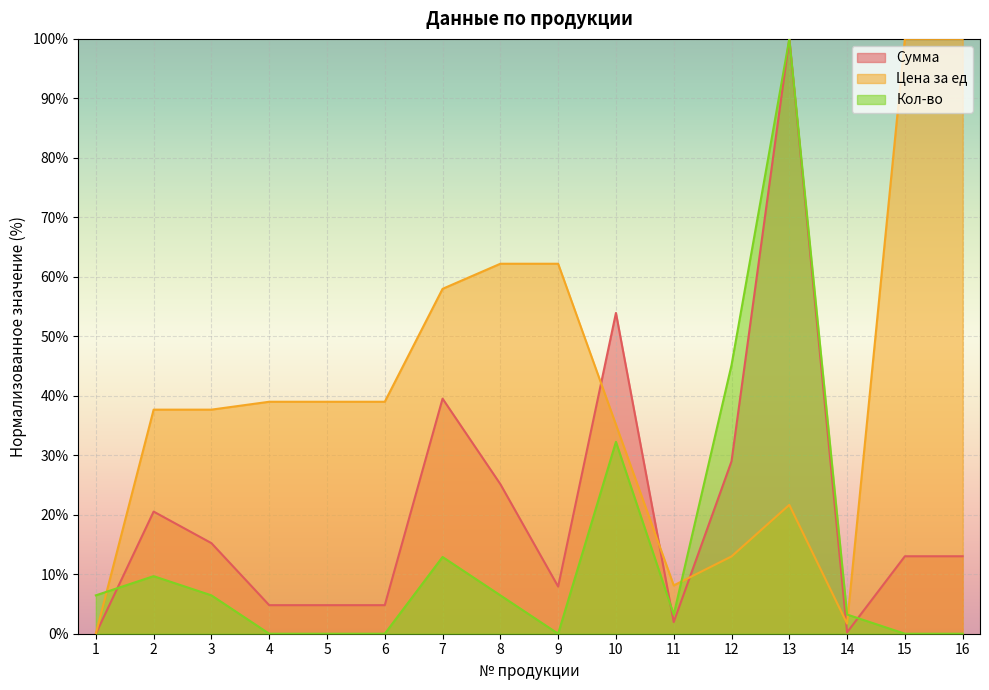

List the series in order of their overall mean, highest first.

Цена за ед, Сумма, Кол-во